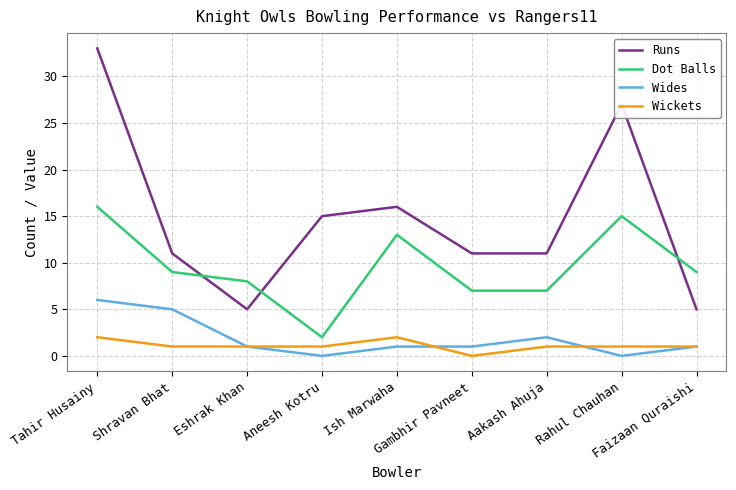

What is the spread (max minus min) of values at Shravan Bhat?

10